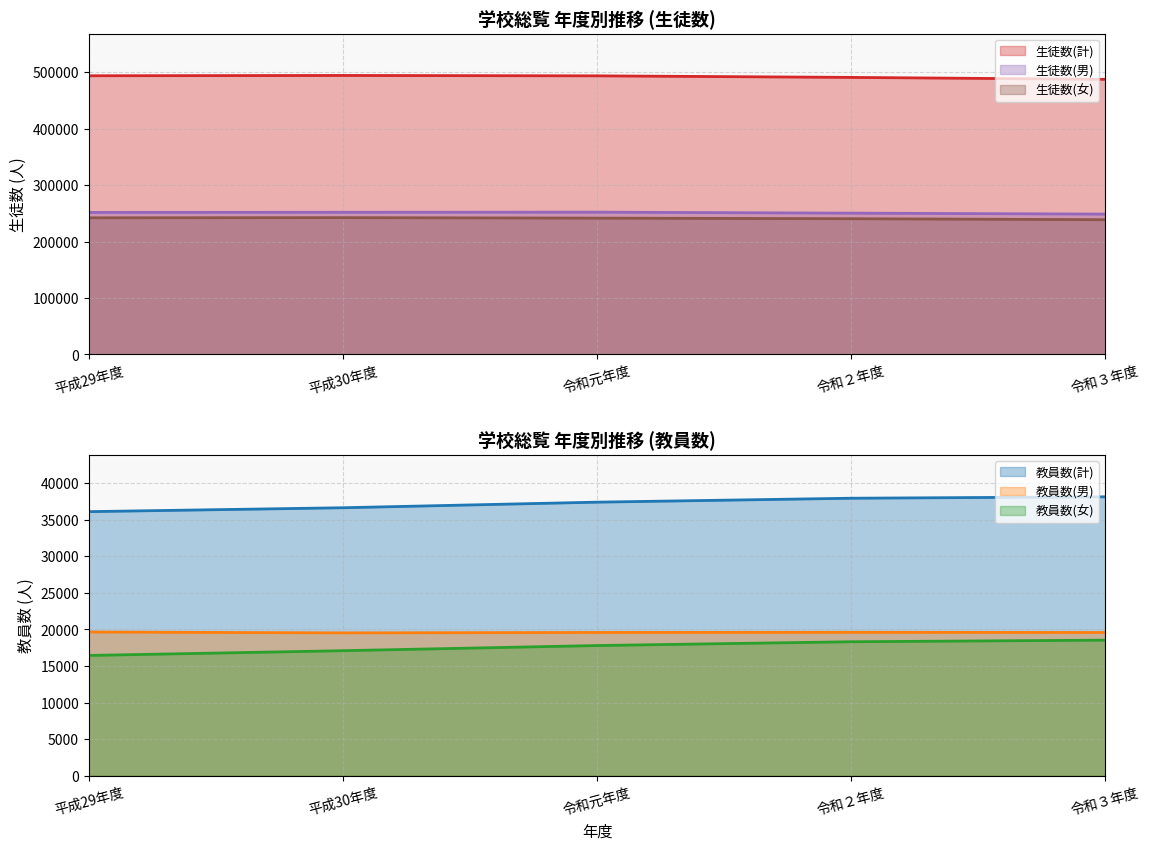

Is it true that 教員数(男) equals 6049 at 平成29年度?

False